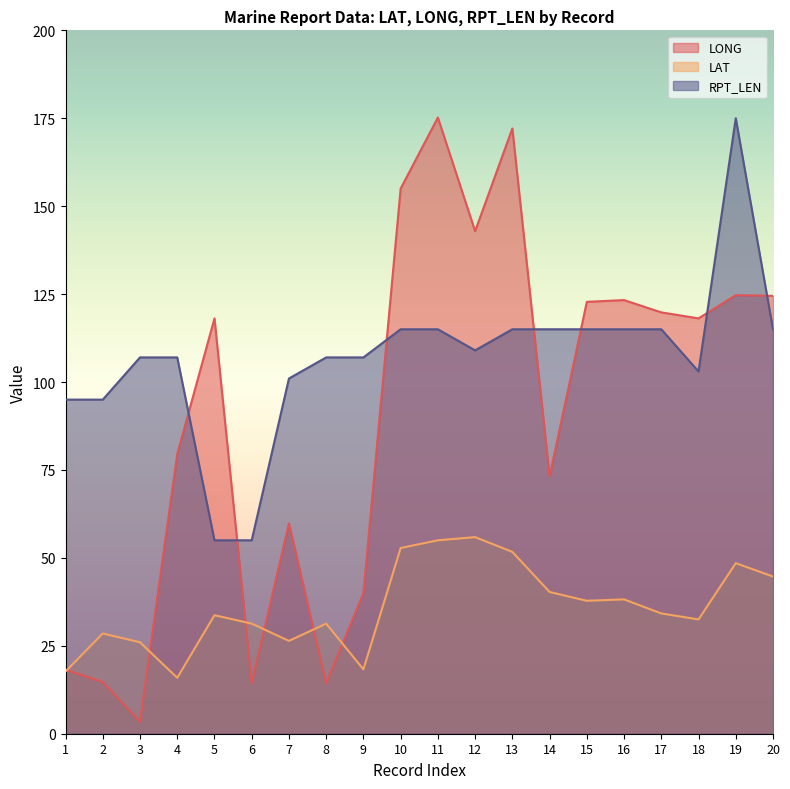

Rank the series at 18 from highest to lowest value.

LONG, RPT_LEN, LAT